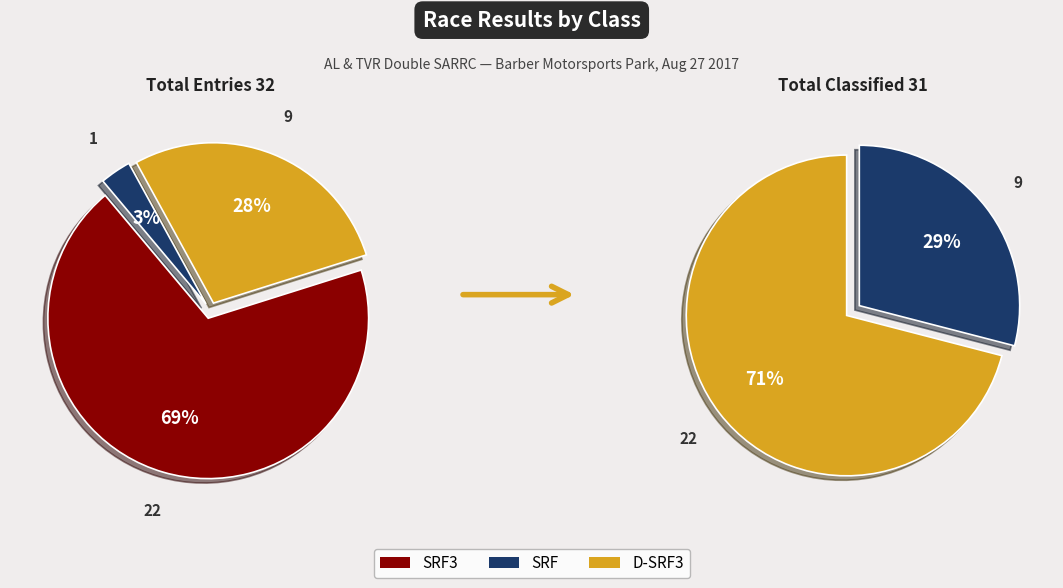

Is there any slice that represents more than half of the pie?

Yes